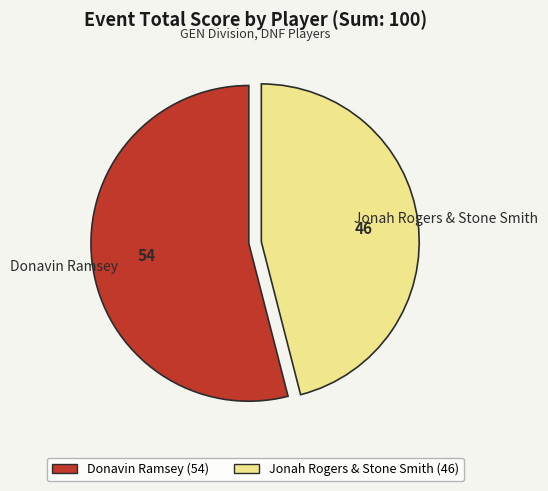

True or false: Donavin Ramsey (54) accounts for 54% of the total.

True